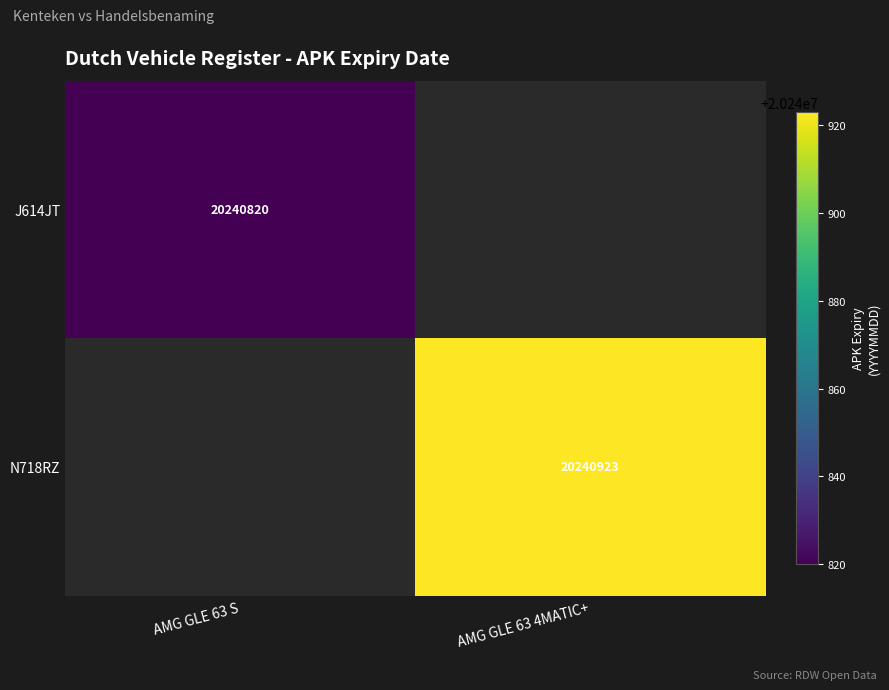

Is the value of N718RZ at AMG GLE 63 4MATIC+ greater than the value of J614JT at AMG GLE 63 S?

Yes